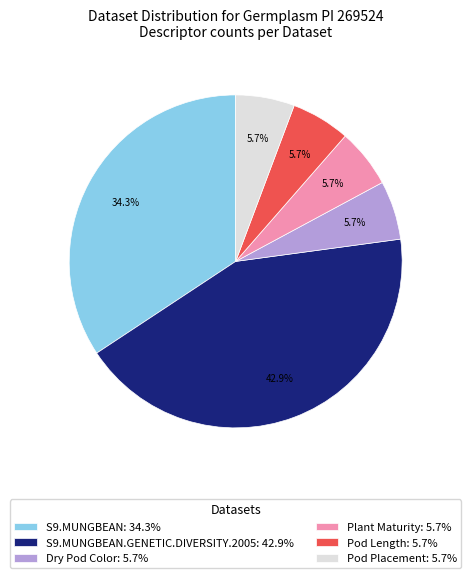

Does any single category account for the majority?

No